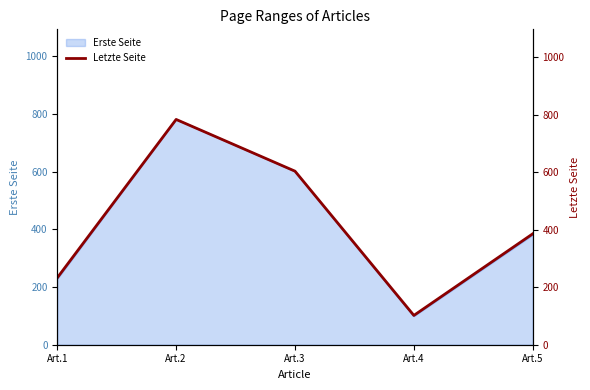

Reading left to right, transcribe all the data shown in this chart.

Art.1=233	Art.2=784	Art.3=604	Art.4=102	Art.5=386